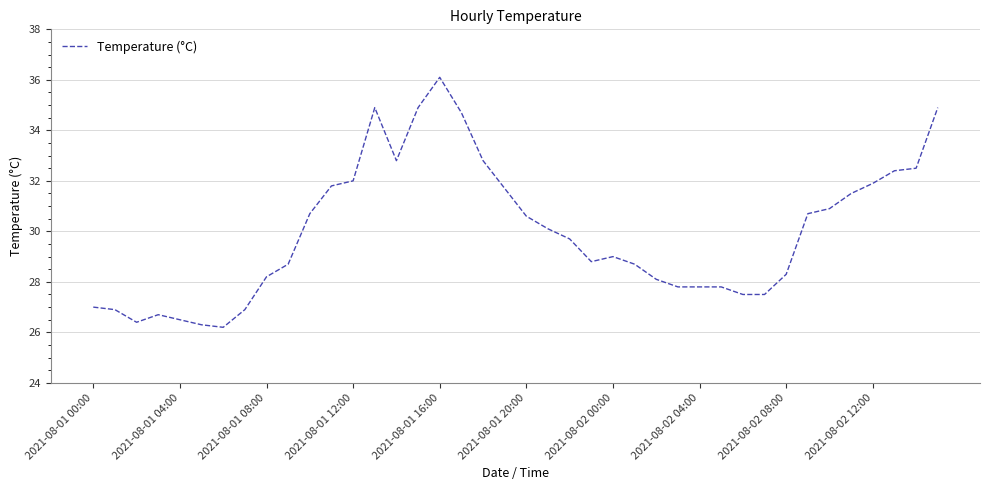

What is the smallest value displayed?

26.2